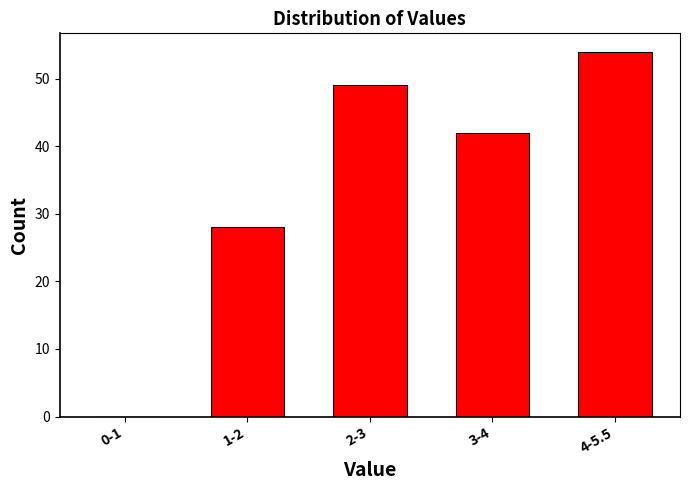

Reading left to right, transcribe all the data shown in this chart.

0-1=0	1-2=28	2-3=49	3-4=42	4-5.5=54